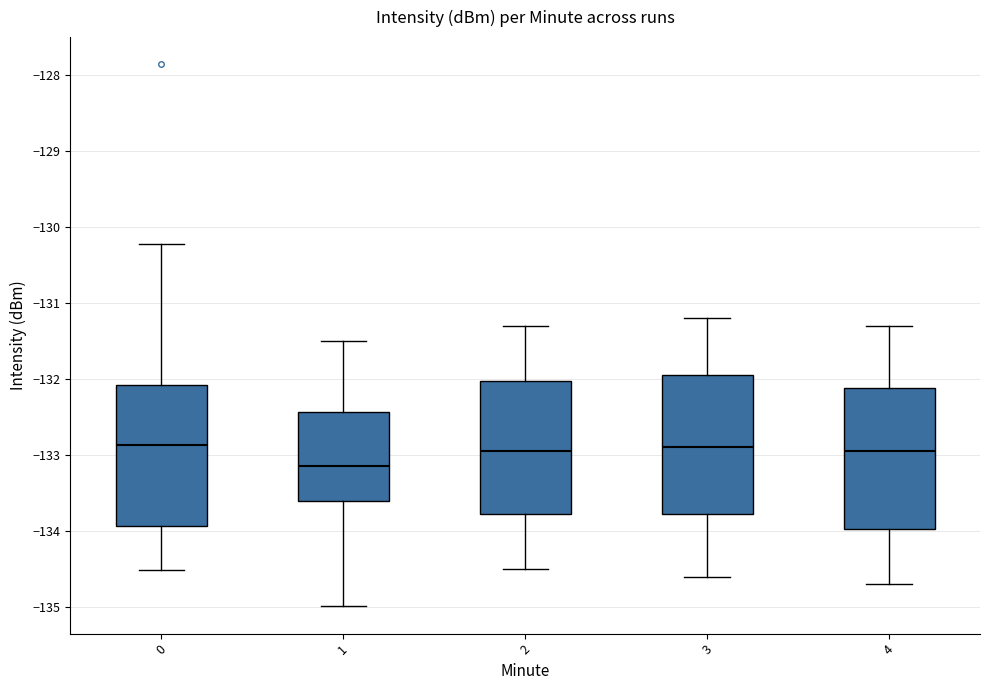

Reading left to right, read every box against the y-axis: the position of its median line, the range the box covers, and the ends of its whiskers. The values are not printed on the chart, so give them approximately, as read against the axis.

0: median -132.9, box -133.9 to -132.1, whiskers -134.5 to -130.2
1: median -133.1, box -133.6 to -132.4, whiskers -135.0 to -131.5
2: median -132.9, box -133.8 to -132.0, whiskers -134.5 to -131.3
3: median -132.9, box -133.8 to -131.9, whiskers -134.6 to -131.2
4: median -132.9, box -134.0 to -132.1, whiskers -134.7 to -131.3